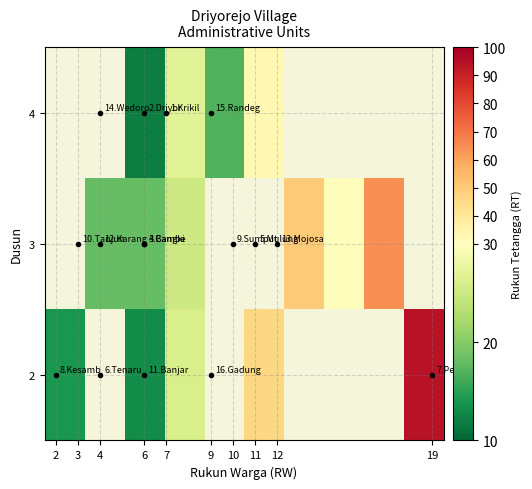

Which category has the lowest value across all series?

6